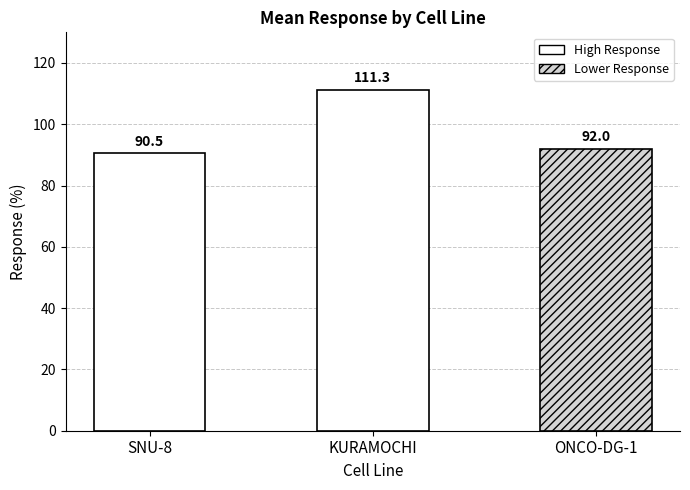

Is it true that the value at SNU-8 is 90.5?

True